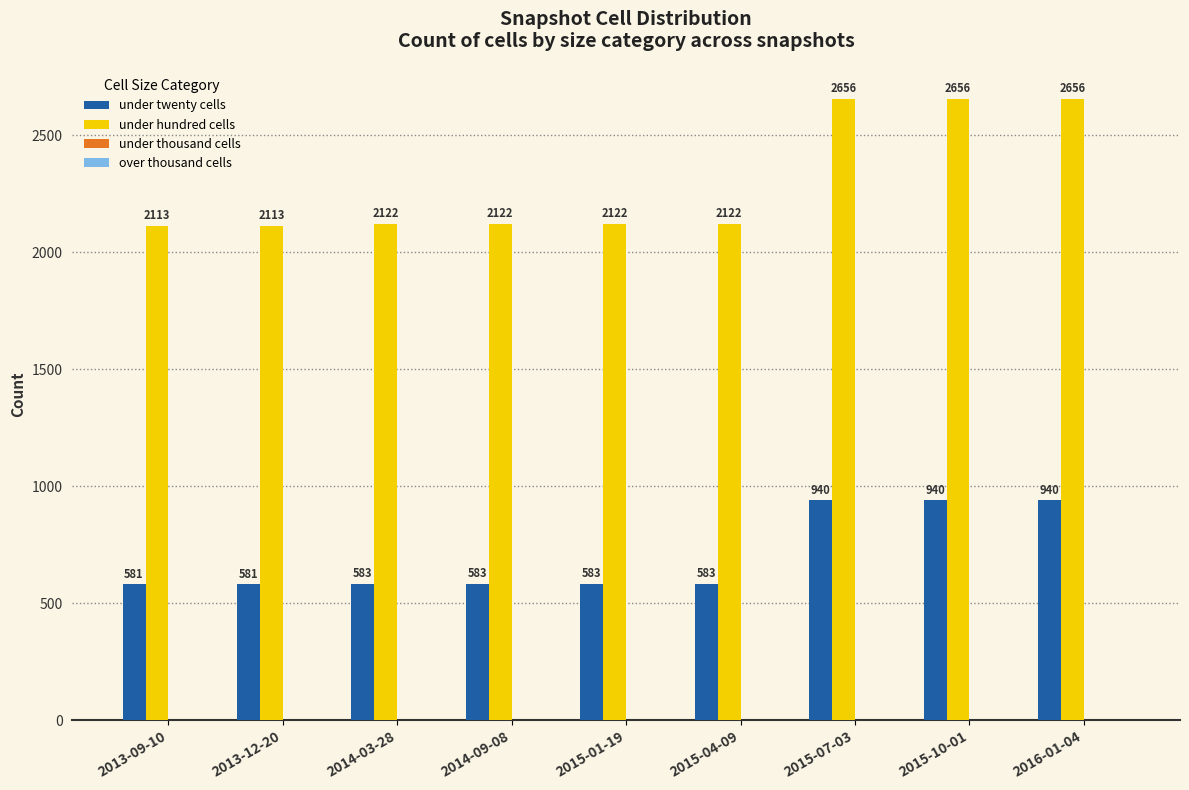

What is the value of the under twenty cells bar at the 7th from the left?

940